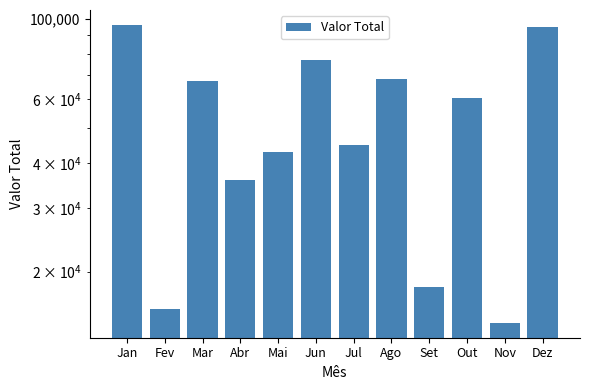

Between Fev and Mai, which is larger?

Mai